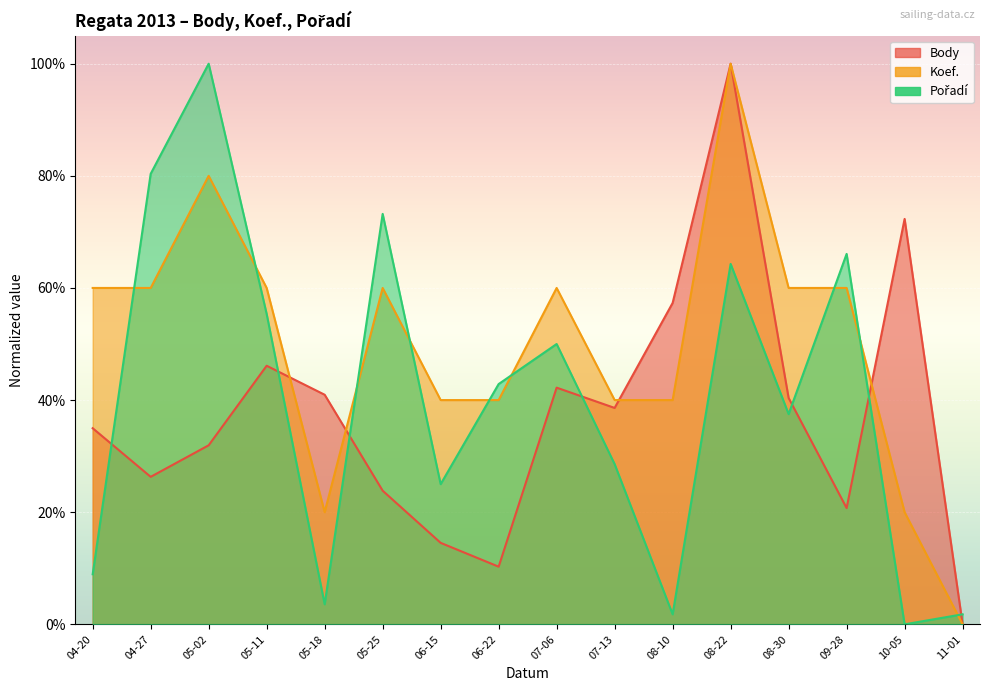

What is the label of the 1st point from the left?

04-20